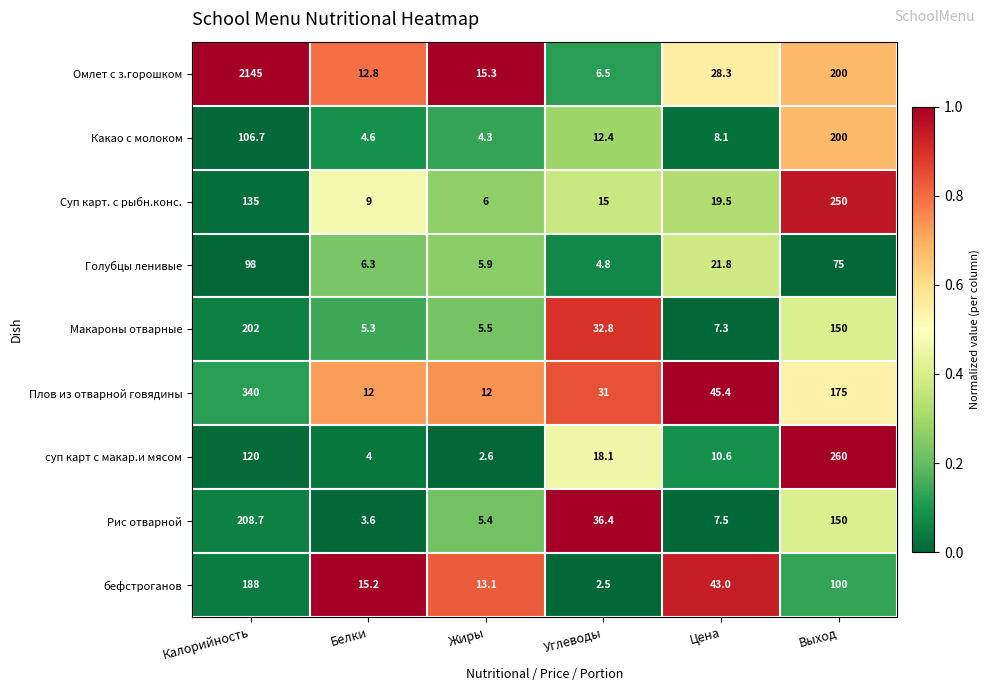

What is the difference between the maximum and minimum values in the Какао с молоком series?

195.7